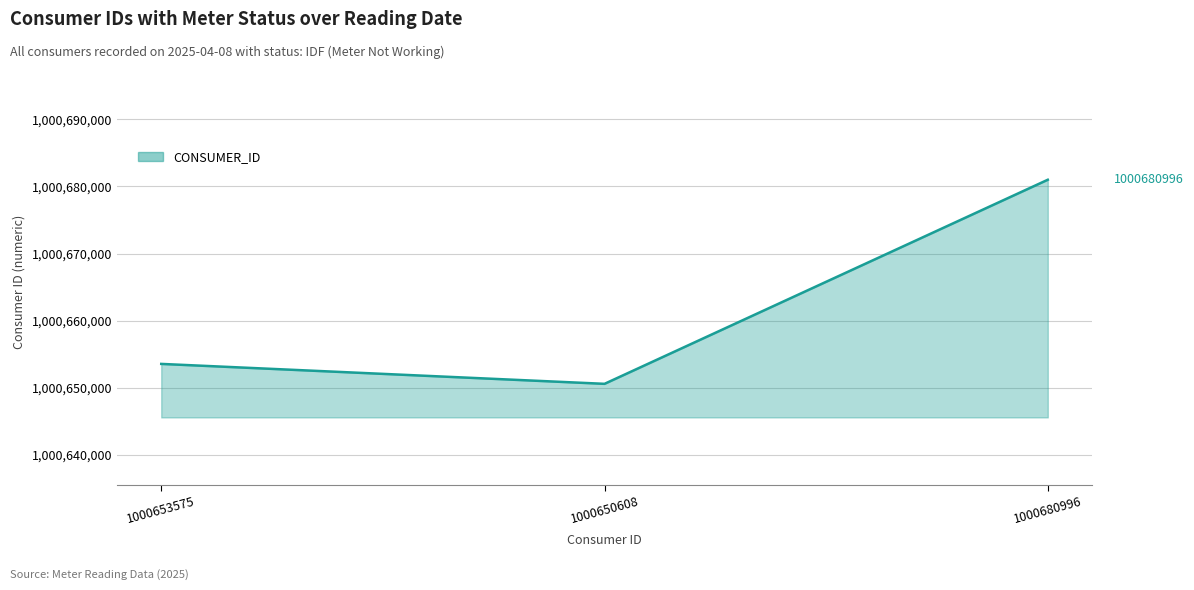

The value at 1000680996 is 1389633380. True or false?

False